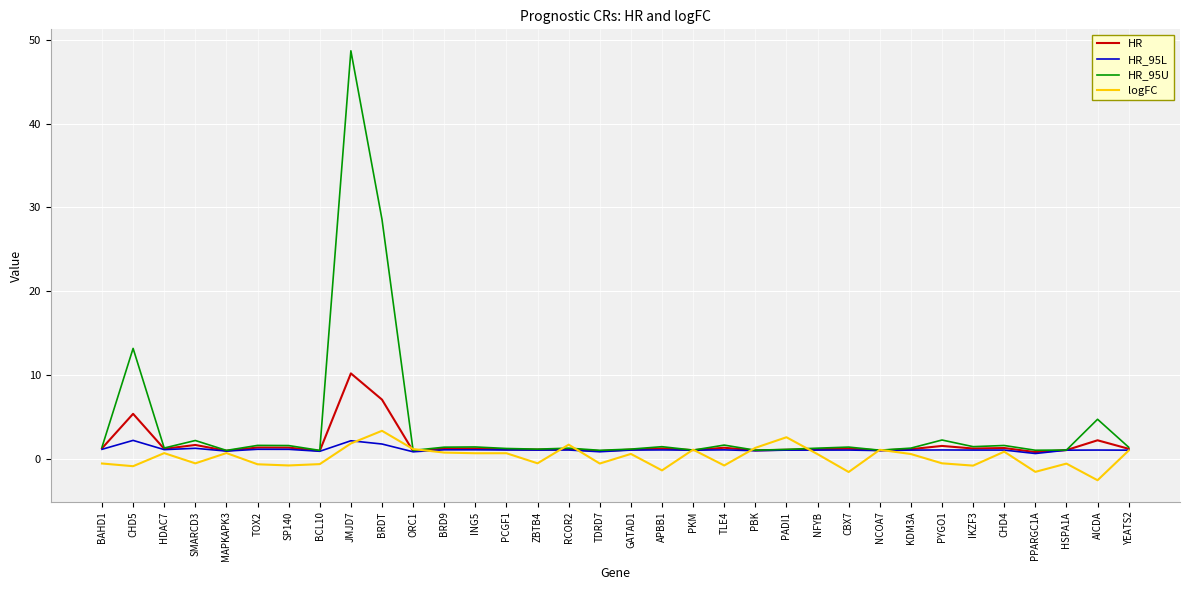

Is it true that HR_95L equals 1.1 at SP140?

True